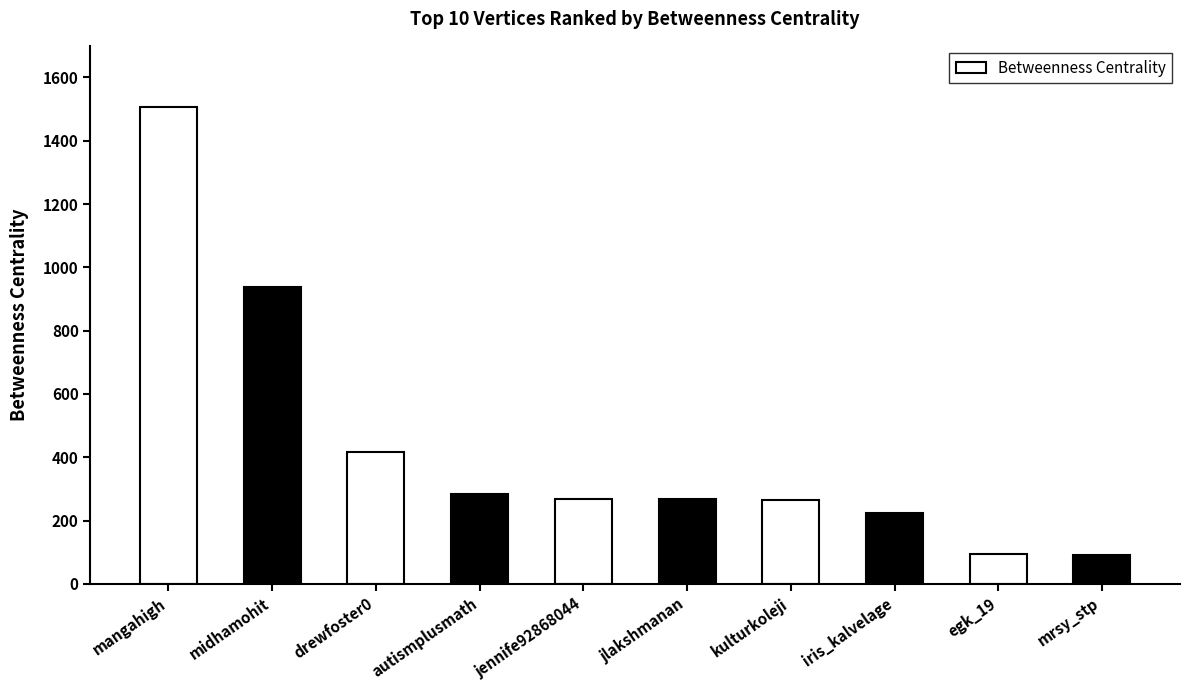

What is the change in value from autismplusmath to iris_kalvelage?

-57.5